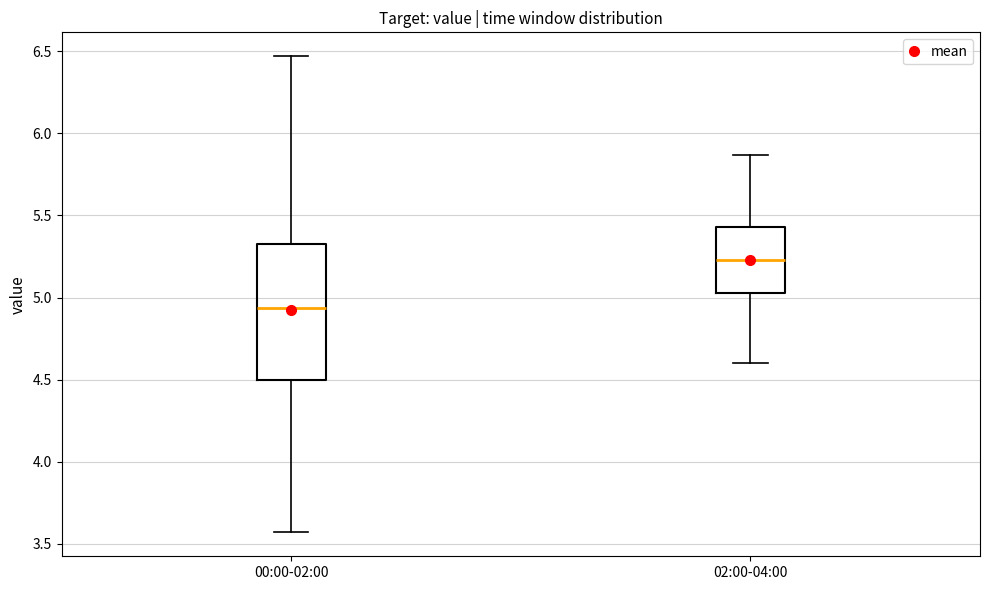

Which box is the tallest, from its lower edge to its upper edge?

00:00-02:00